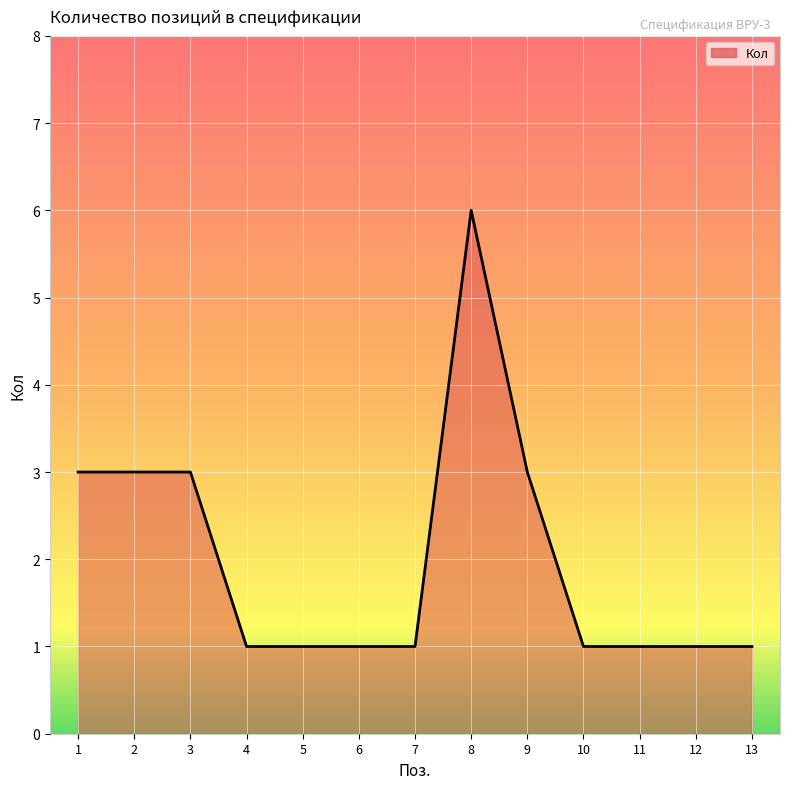

At which category does the chart reach its peak across all series?

8